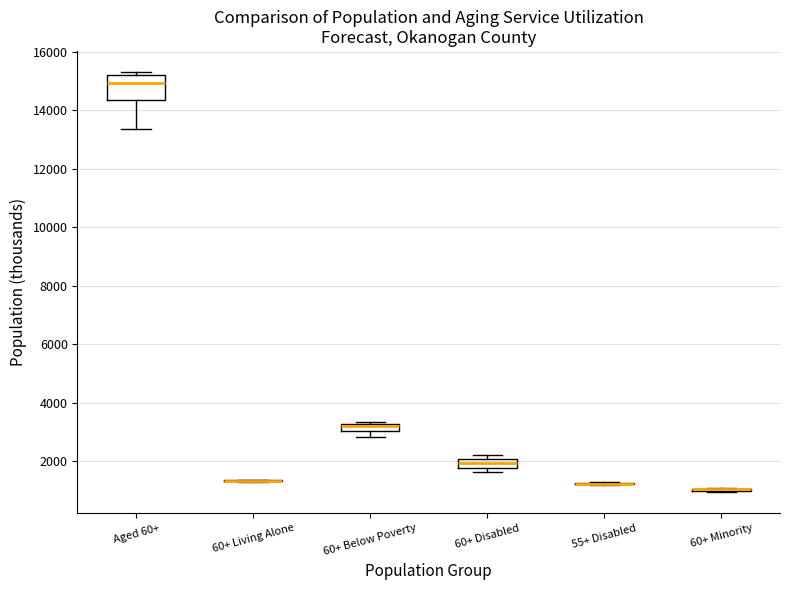

Comparing the boxes themselves (not the whiskers), which one is the tallest?

Aged 60+